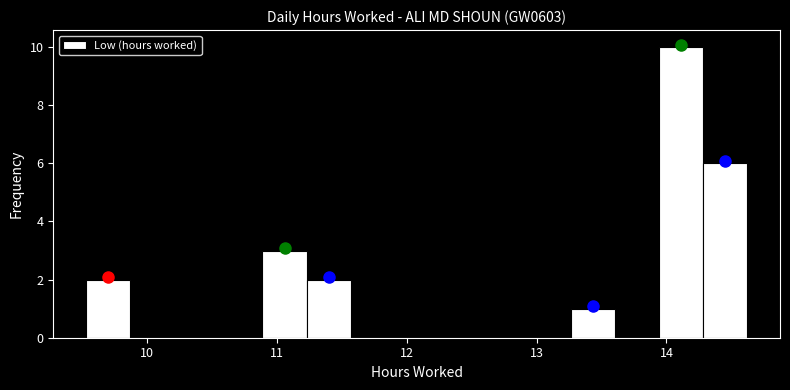

Around what value on the x-axis is the tallest bar? Give the approximate position of its centre, as read against the axis.

14.1